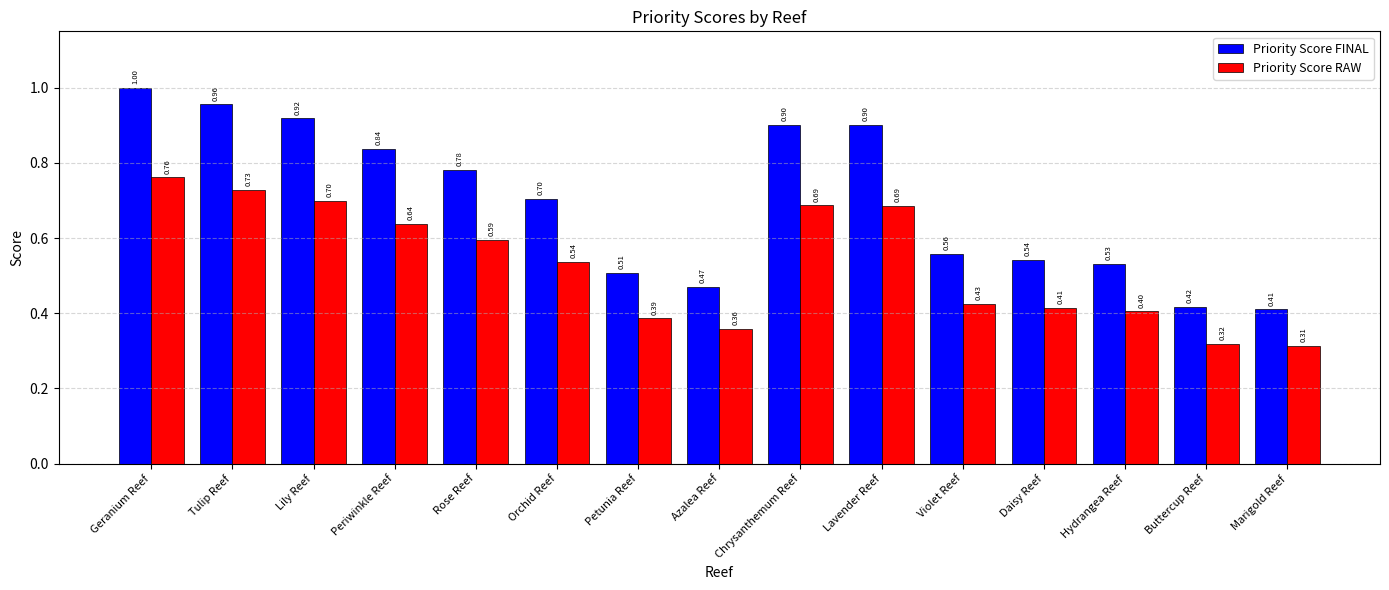

Where is Priority Score RAW nearest to the value 0?

Marigold Reef